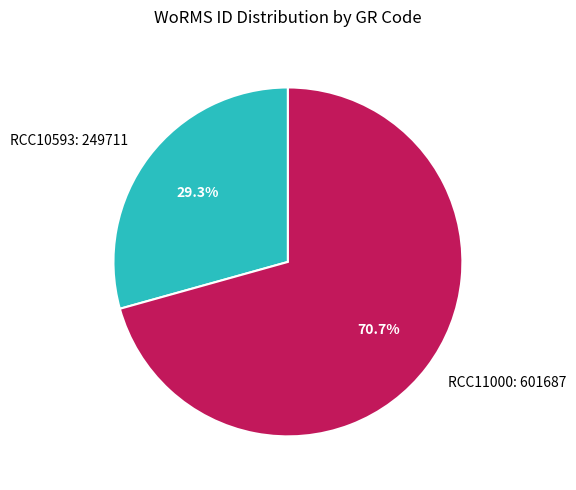

Is there any slice that represents more than half of the pie?

Yes